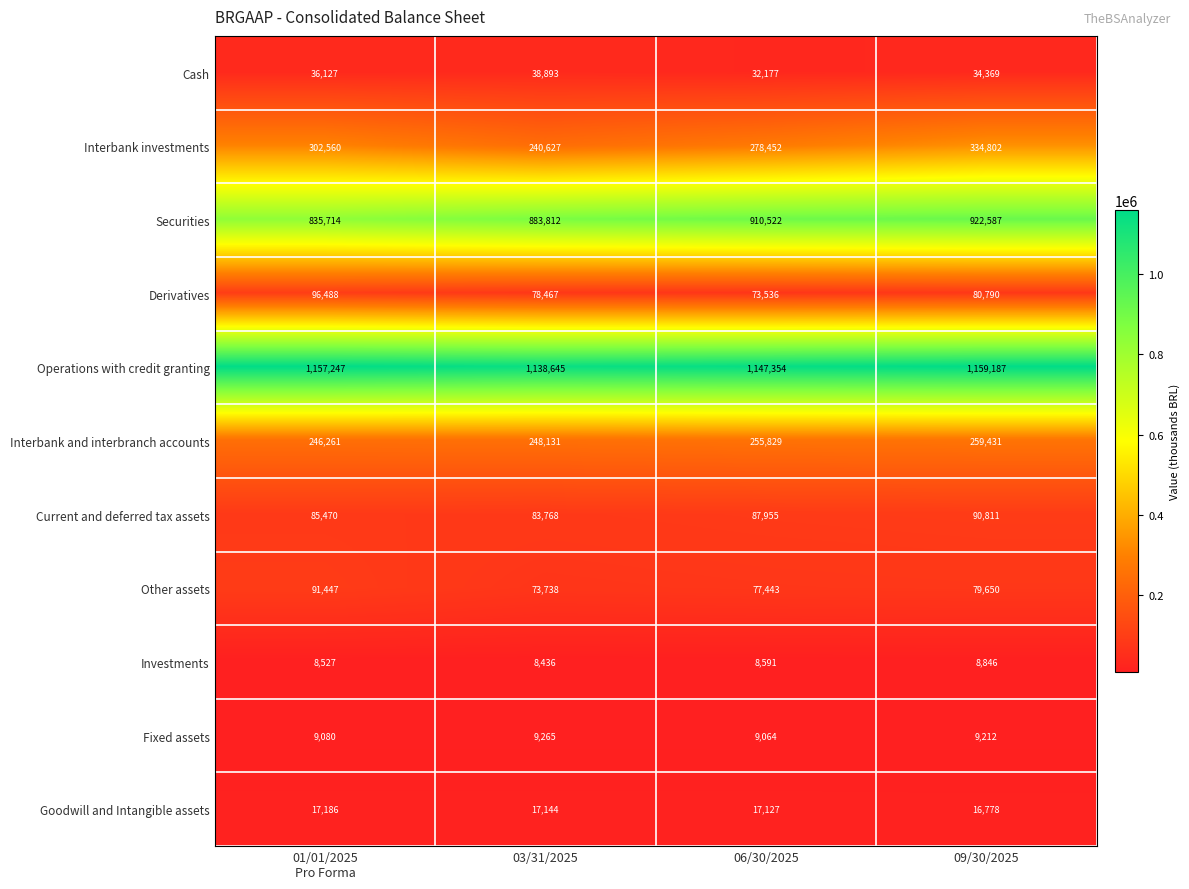

The Investments series shows 13045 at 09/30/2025. True or false?

False